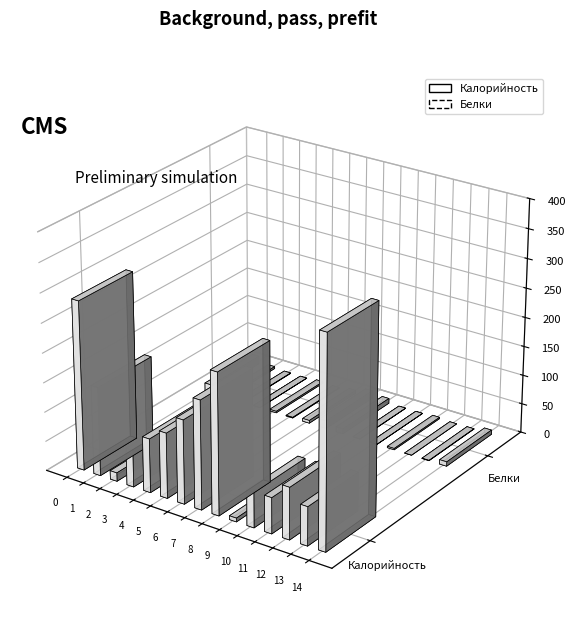

How many groups of bars are there?

15